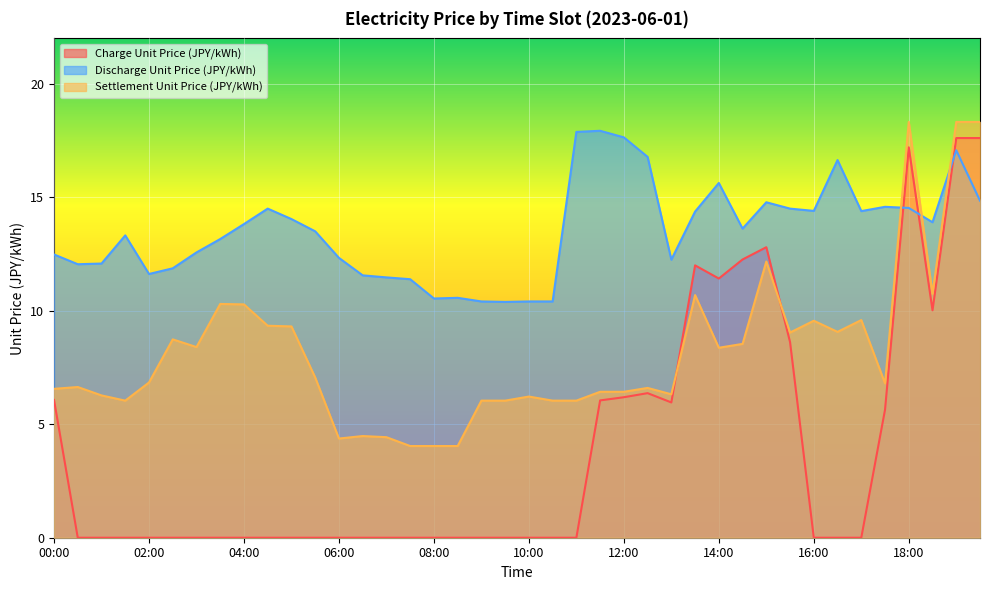

How many lines are shown in the chart?

3